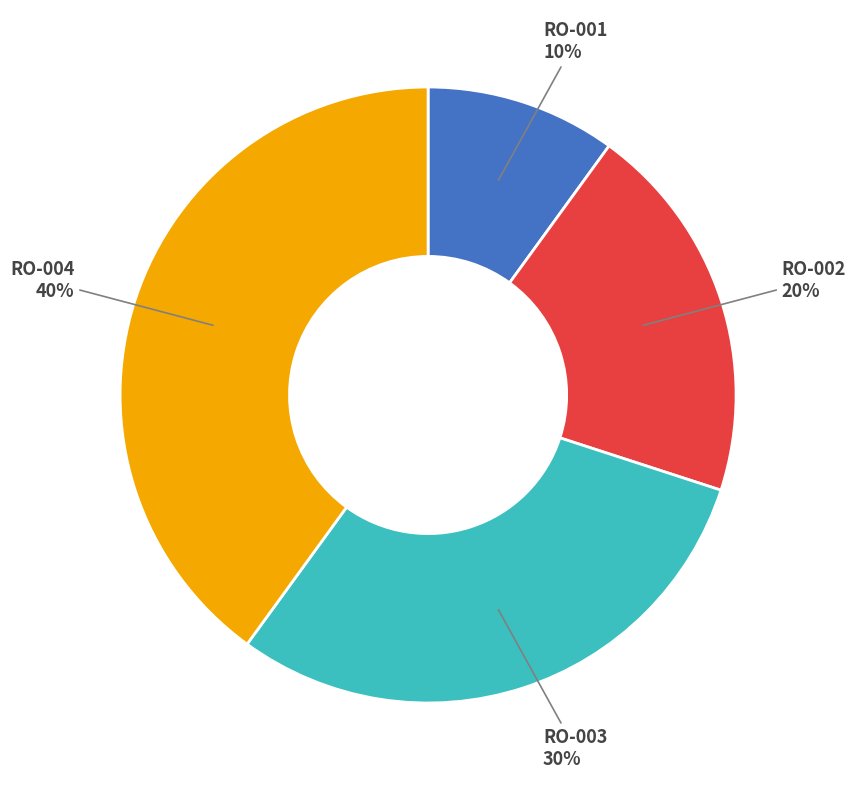

Is it true that RO-004 is 40% of the pie?

True